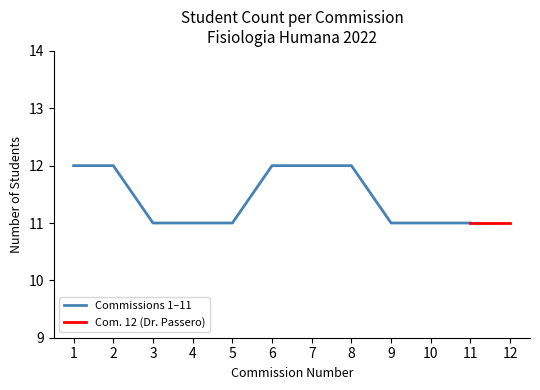

Is it true that Com. 6 (Dr. Grenat) equals 19 at 9?

False